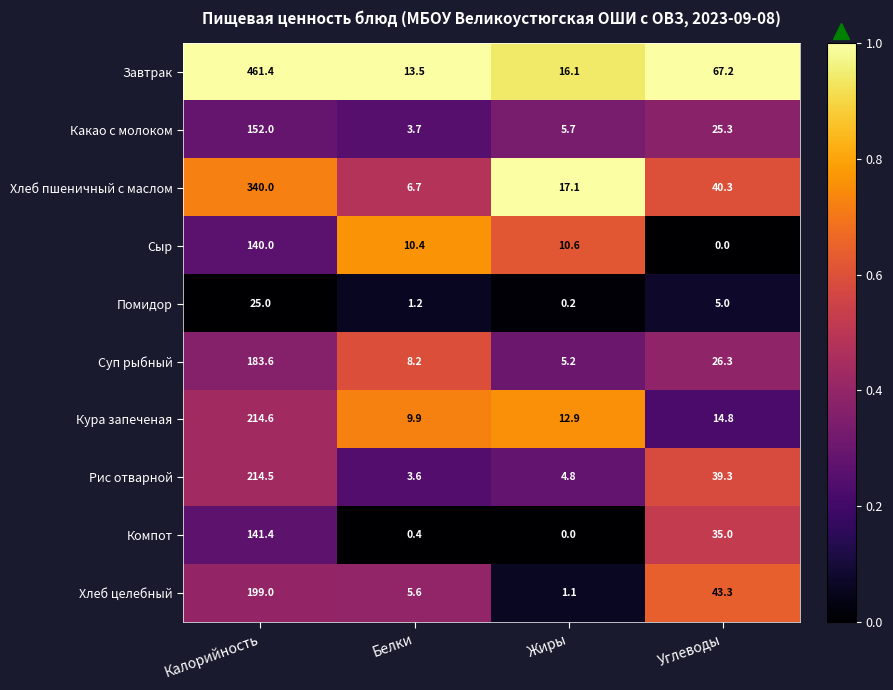

Read the Какао с молоком value at Углеводы.

25.3